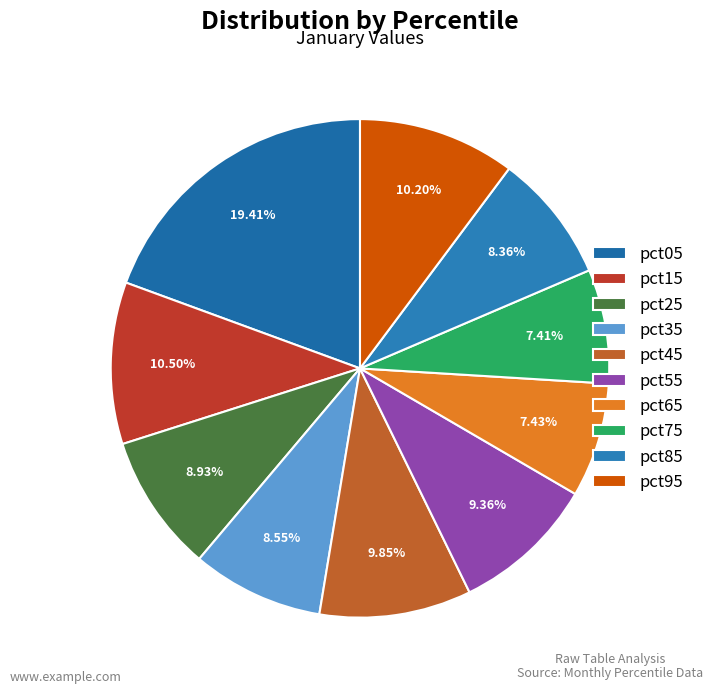

What percentage do pct75 and pct25 together represent?

16.3%